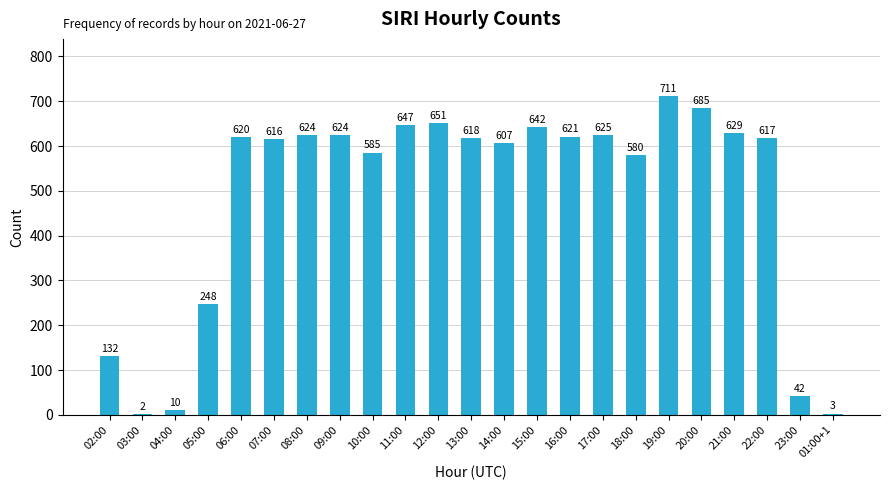

Are the bars horizontal?

No